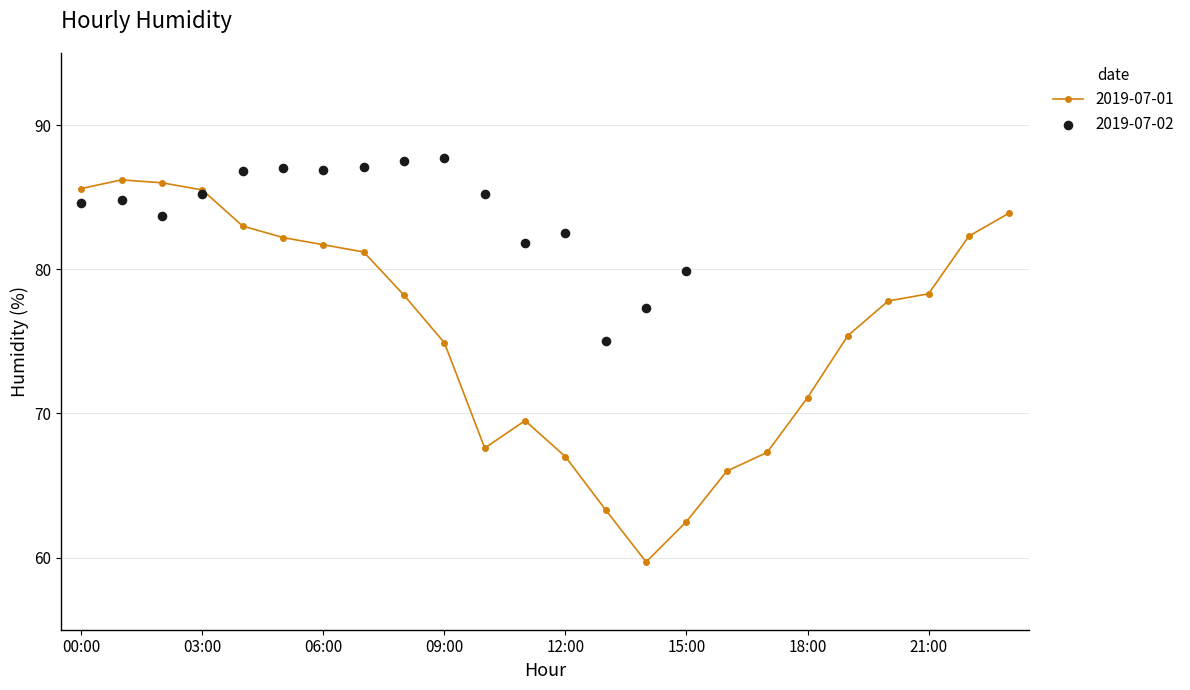

Between 19:00 and 20:00, which is larger?

20:00